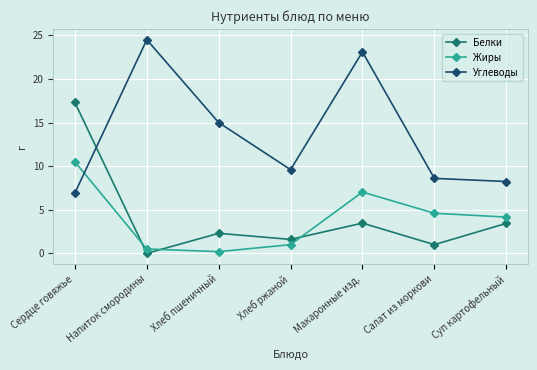

What is the difference between the second highest and second lowest values in the Белки series?

2.5